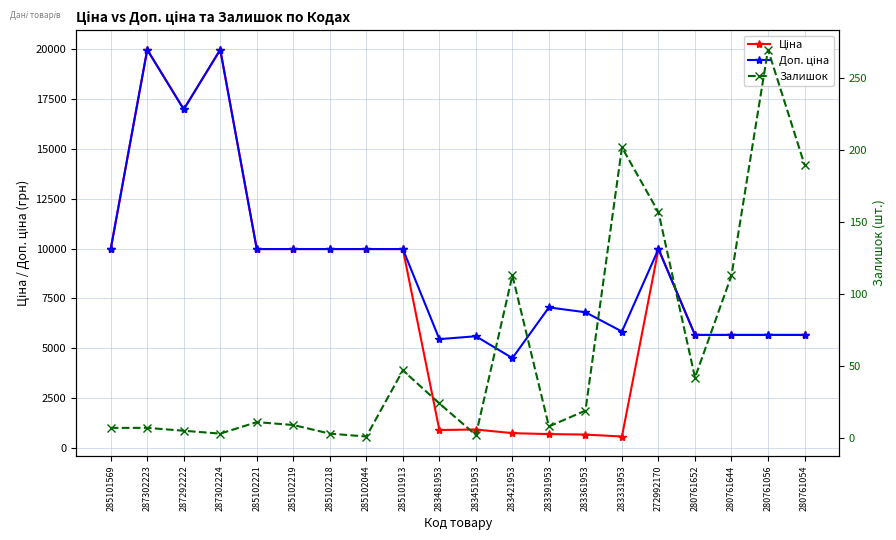

In Доп. ціна, how many points are higher than both neighbors (excluding endpoints)?

5